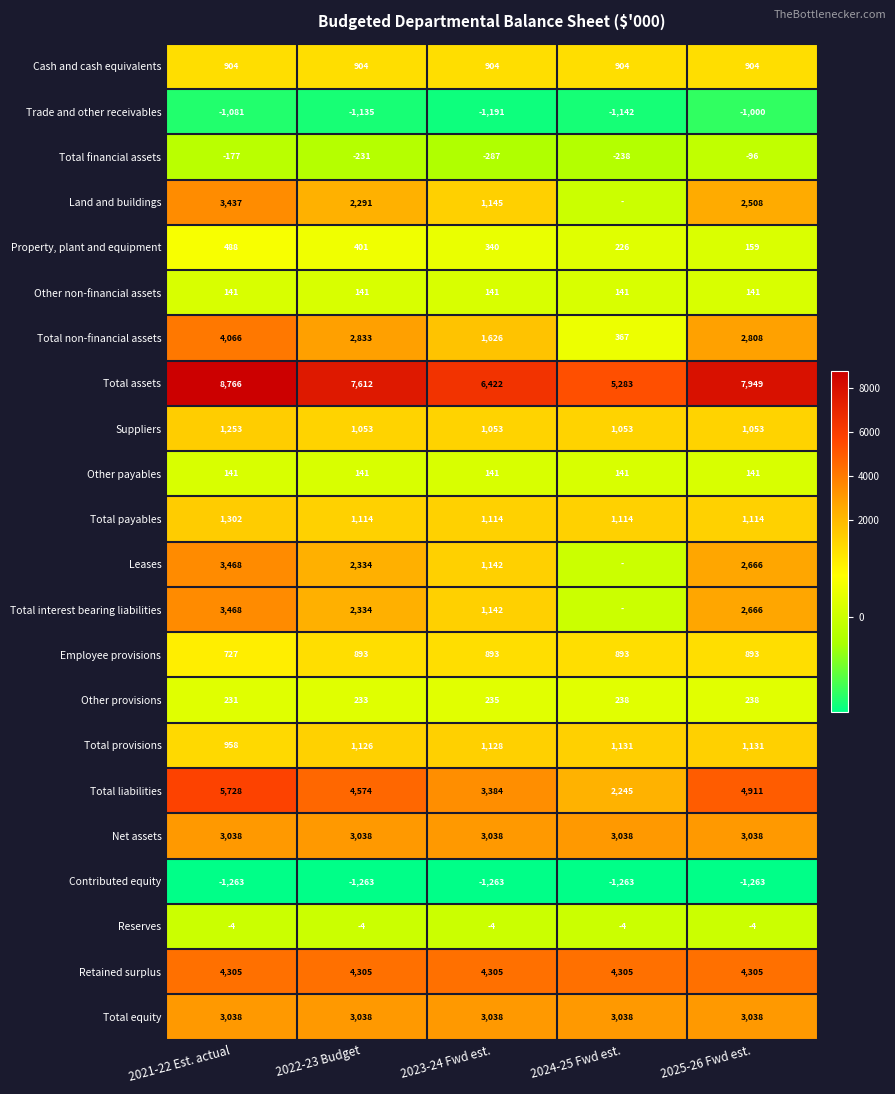

List the labels in order of Total non-financial assets value, smallest first.

2024-25 Fwd est., 2023-24 Fwd est., 2025-26 Fwd est., 2022-23 Budget, 2021-22 Est. actual